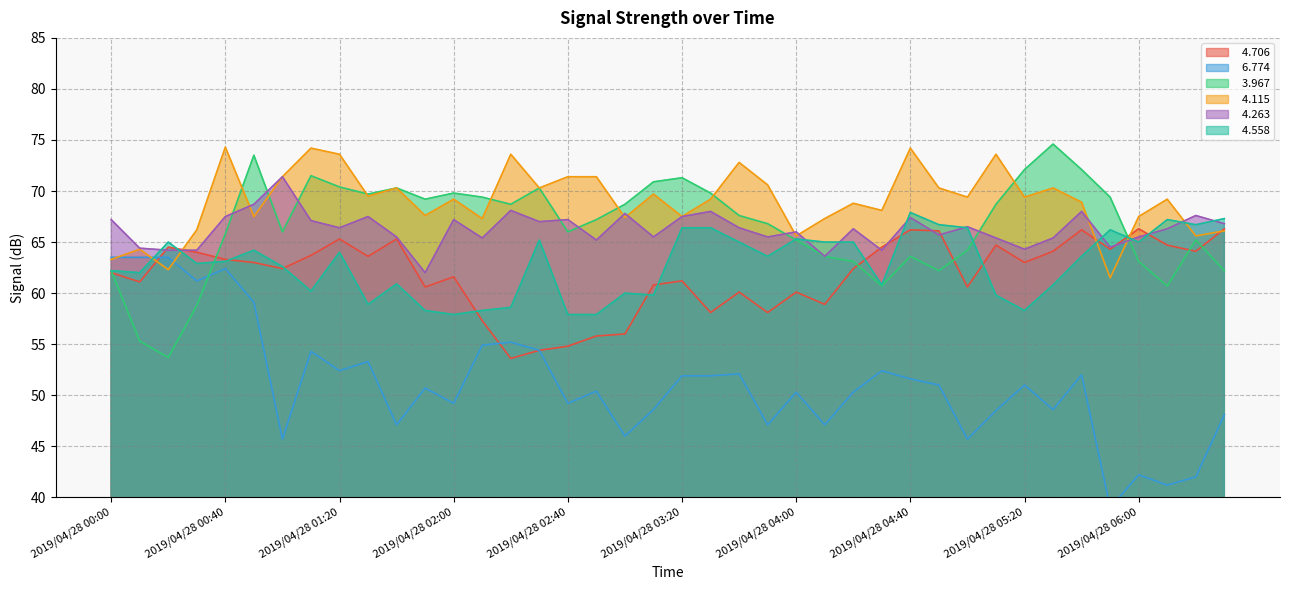

What are all the series names shown in the legend?

  4.706,   6.774,   3.967,   4.115,   4.263,   4.558